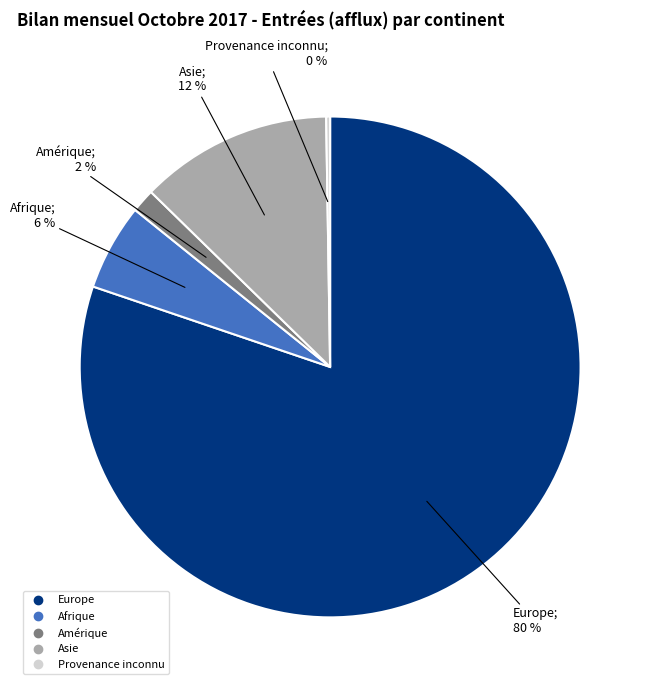

To the nearest percent, what is the difference between the largest and smallest slice percentages?

80%